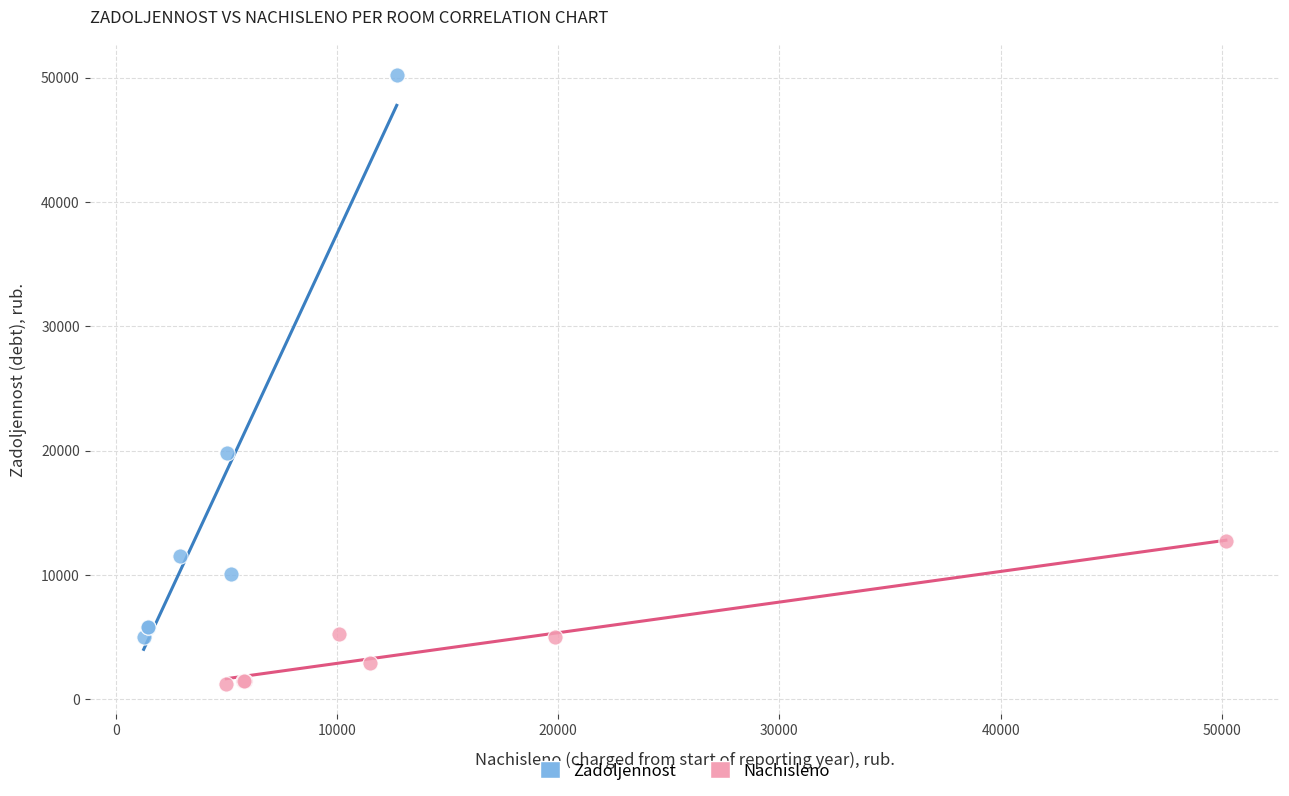

What are all the series names shown in the legend?

Zadoljennost, Nachisleno